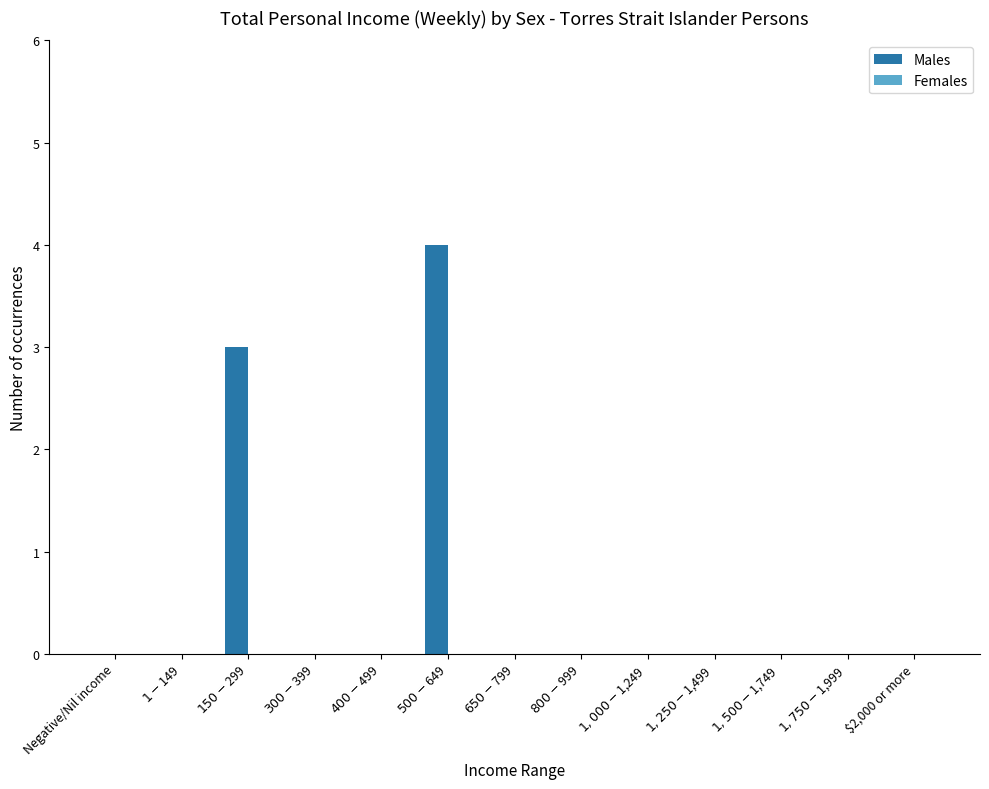

What is the sum of all values?

7